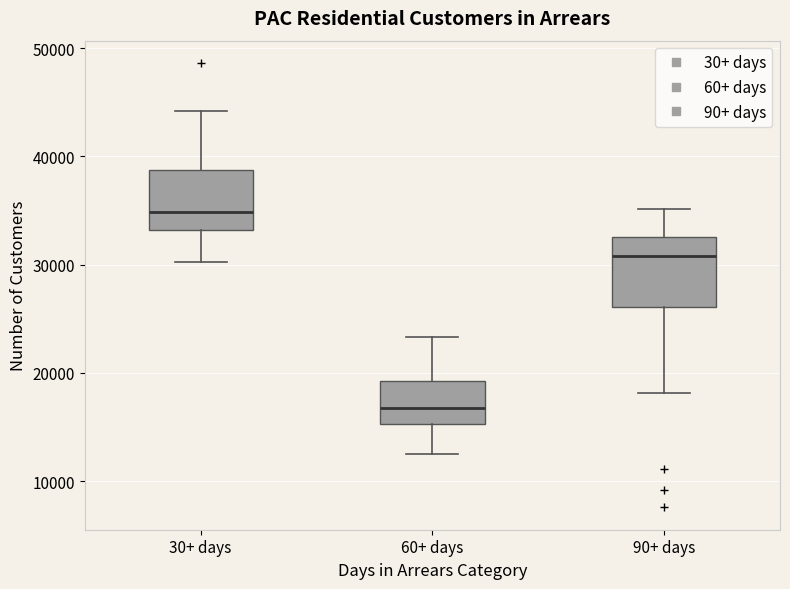

Reading left to right, read every box against the y-axis: the position of its median line, the range the box covers, and the ends of its whiskers. The values are not printed on the chart, so give them approximately, as read against the axis.

30+ days: median 35000, box 33000 to 39000, whiskers 30000 to 44000
60+ days: median 17000, box 15000 to 19000, whiskers 12000 to 23000
90+ days: median 31000, box 26000 to 33000, whiskers 18000 to 35000